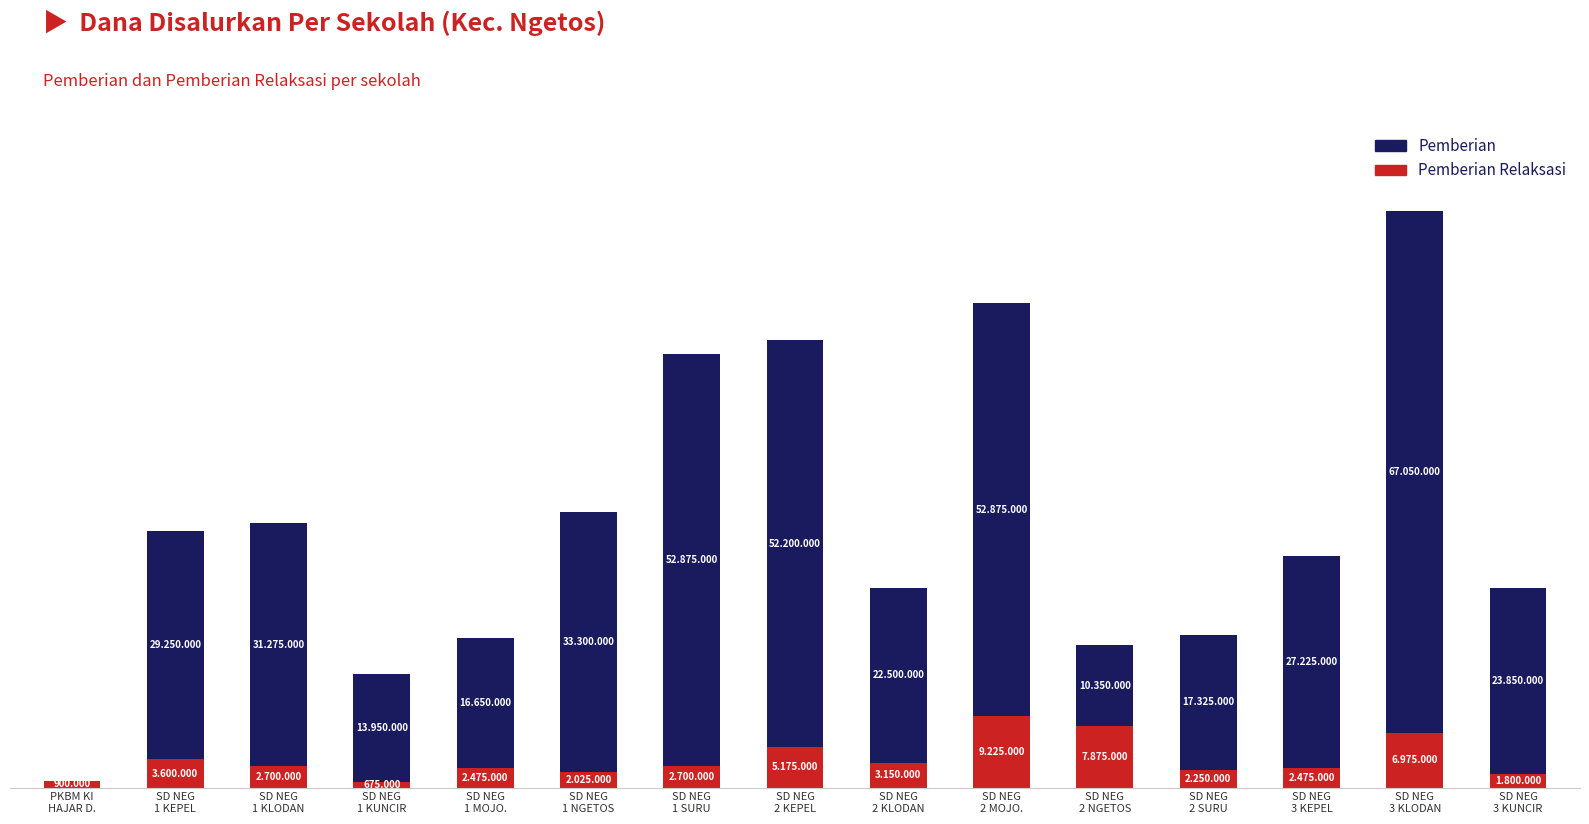

At which label does Pemberian Relaksasi first exceed 2700000?

SD NEG
1 KEPEL